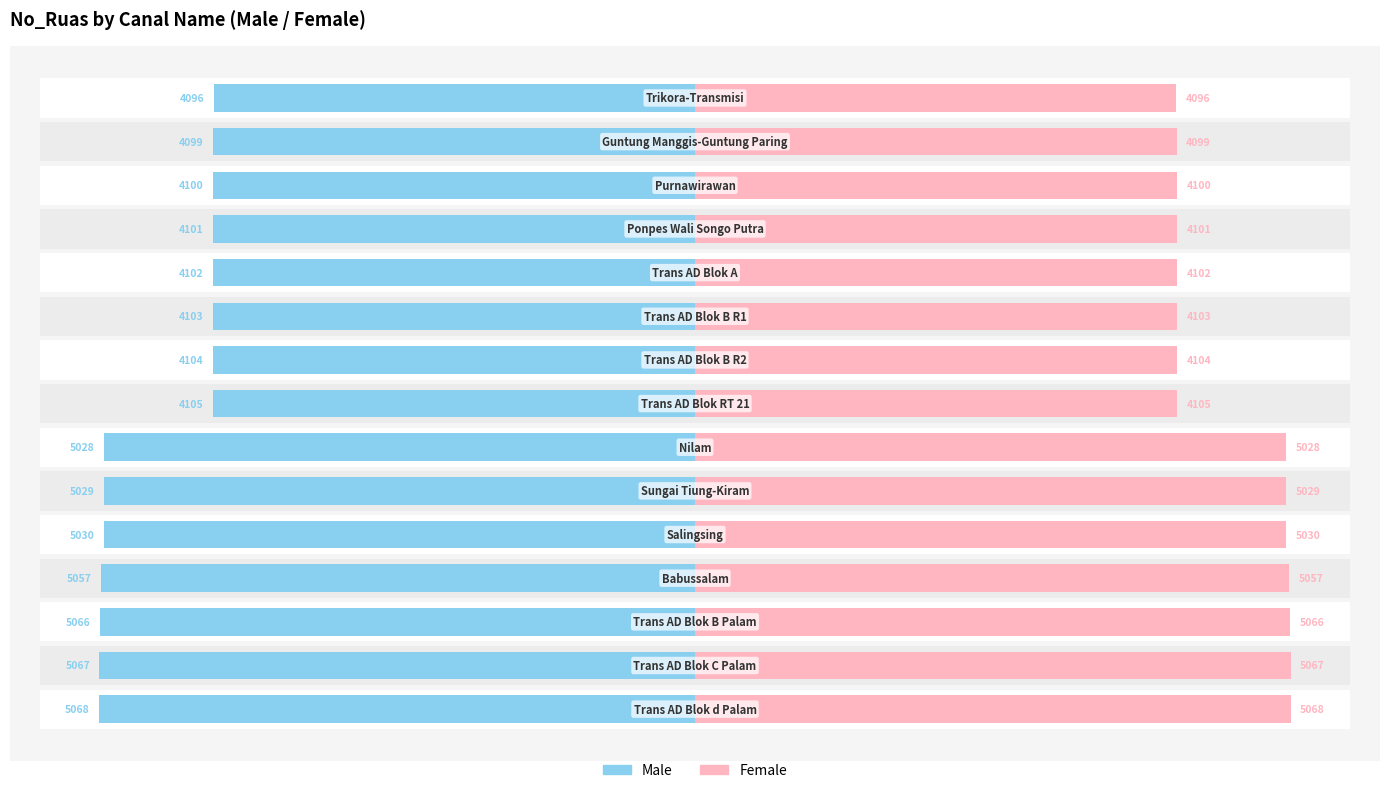

What is the highest value of the Female series?

5068